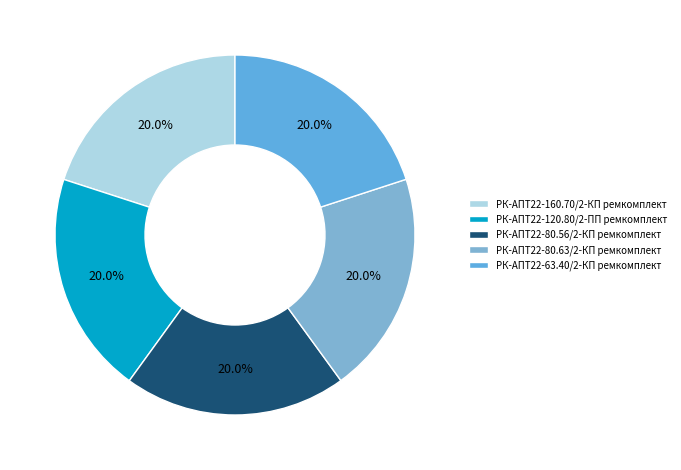

Between РК-АПТ22-80.56/2-КП ремкомплект and РК-АПТ22-80.63/2-КП ремкомплект, which is larger?

РК-АПТ22-80.63/2-КП ремкомплект